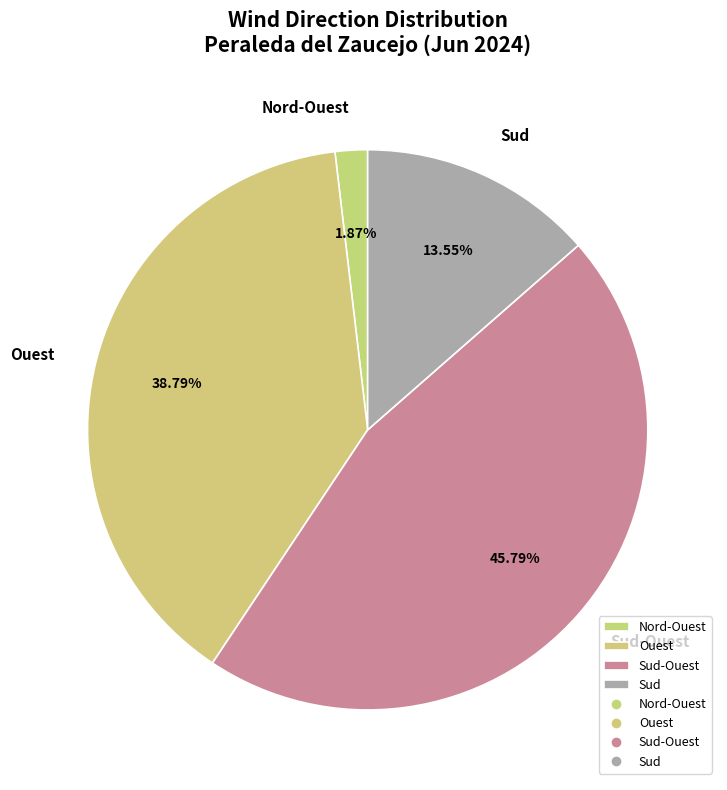

What percentage is the Ouest slice, to the nearest percent?

39%